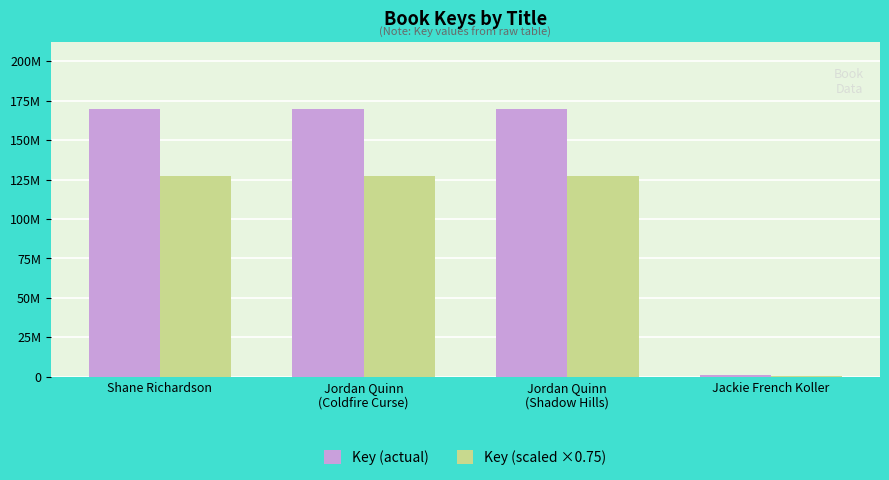

Are the bars grouped side by side (vs. stacked)?

Yes